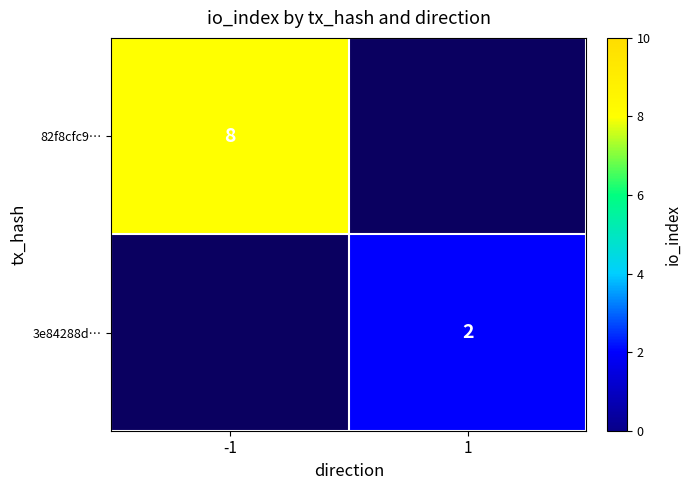

True or false: 82f8cfc9… has a value of 12 at -1.

False